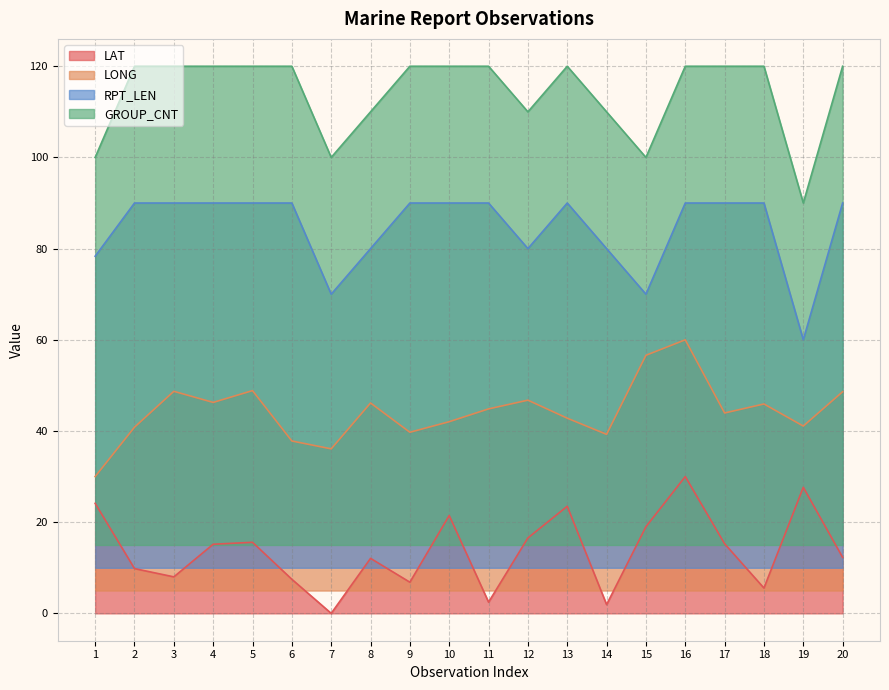

Where is the first local minimum for LONG?

4